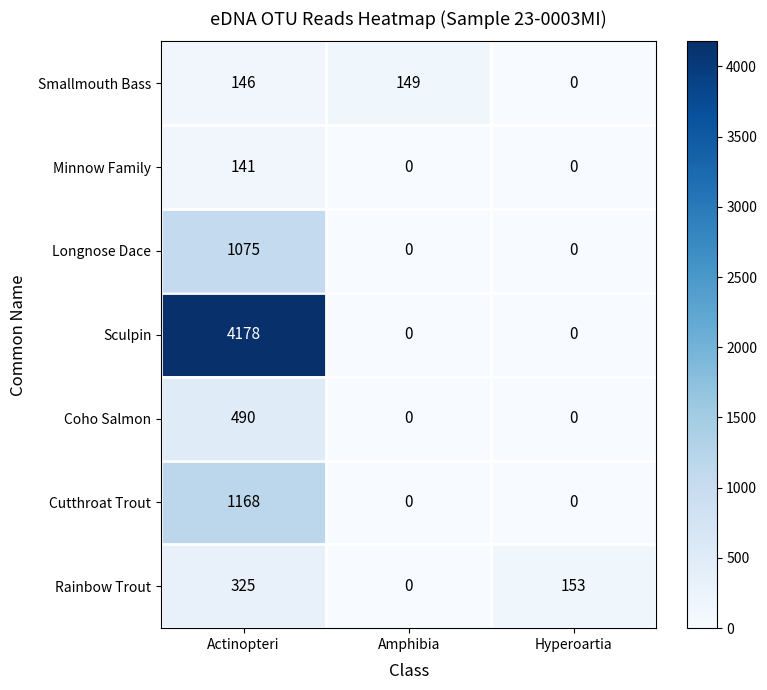

Is it true that Longnose Dace equals 0 at Hyperoartia?

True